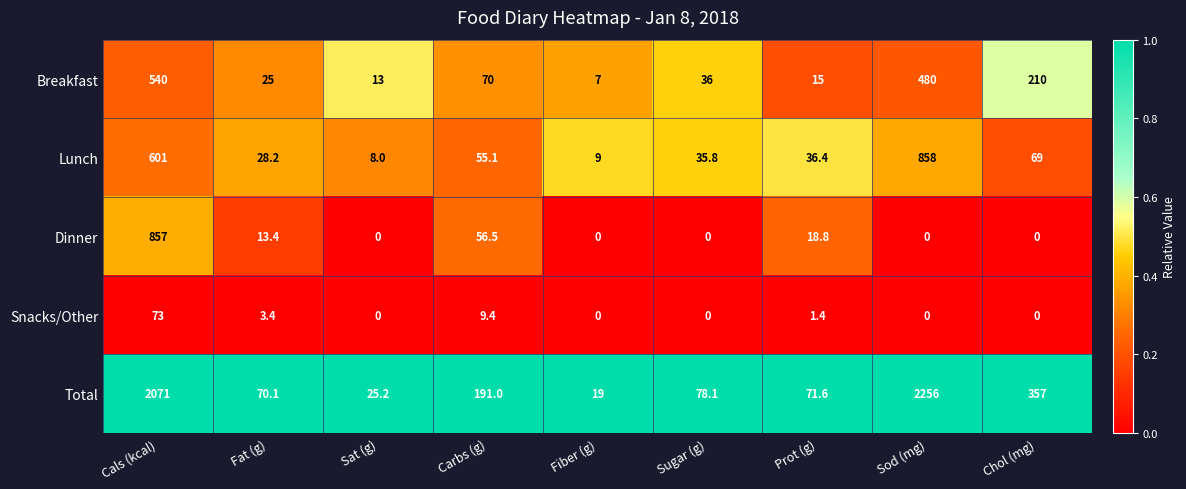

What is the total value across all series at Cals (kcal)?

4142.0